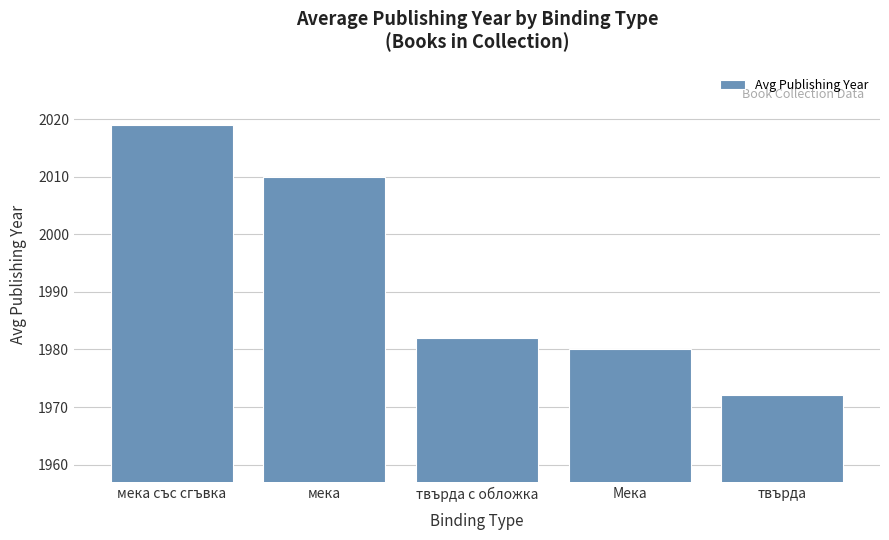

Does the chart contain stacked bars?

No